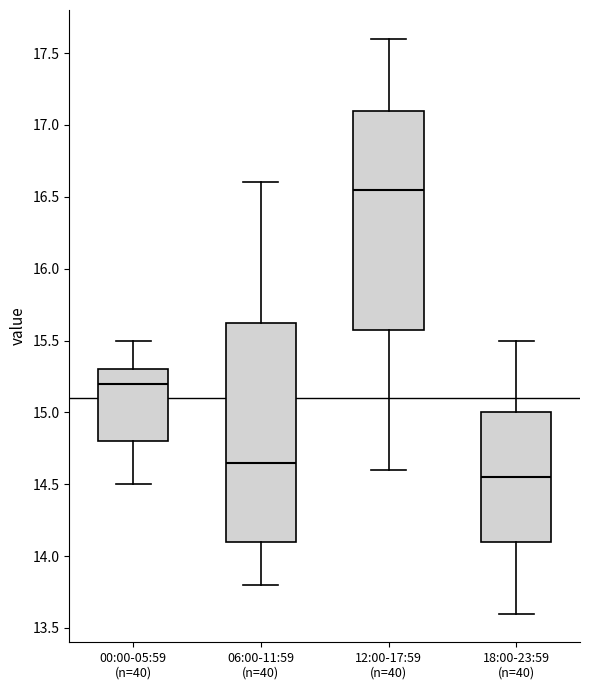

Where does the lower whisker of the box for 18:00-23:59 (n=40) end on the y-axis? The values are not printed on the chart, so give them approximately, as read against the axis.

13.60